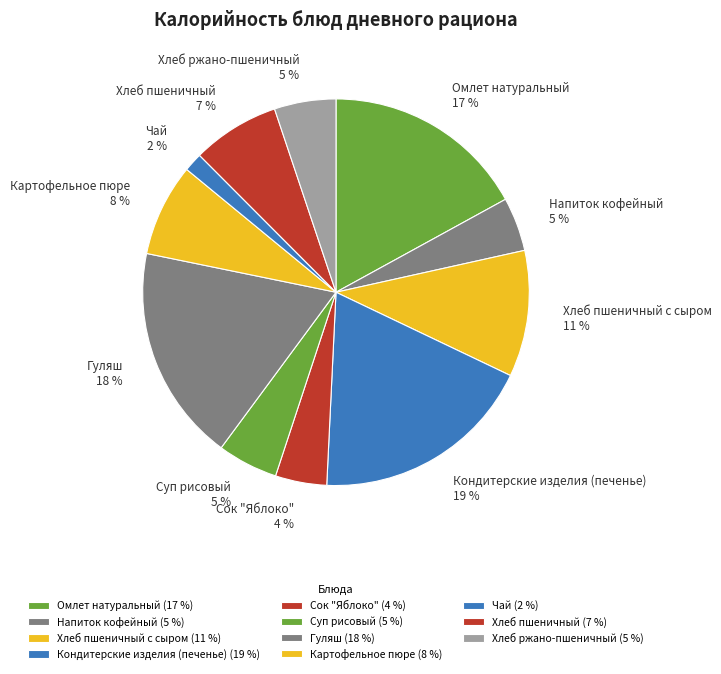

How many segments does this pie chart have?

11